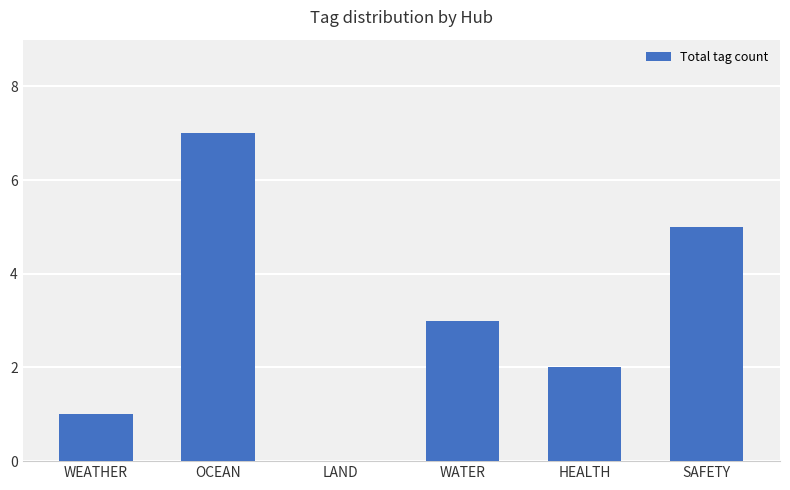

How many values are above zero?

5